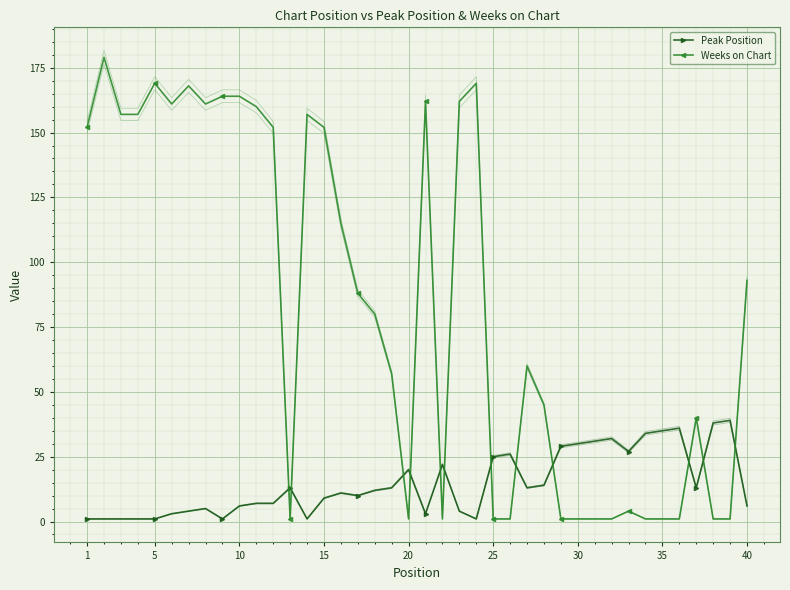

What is the maximum value for Peak Position?

39